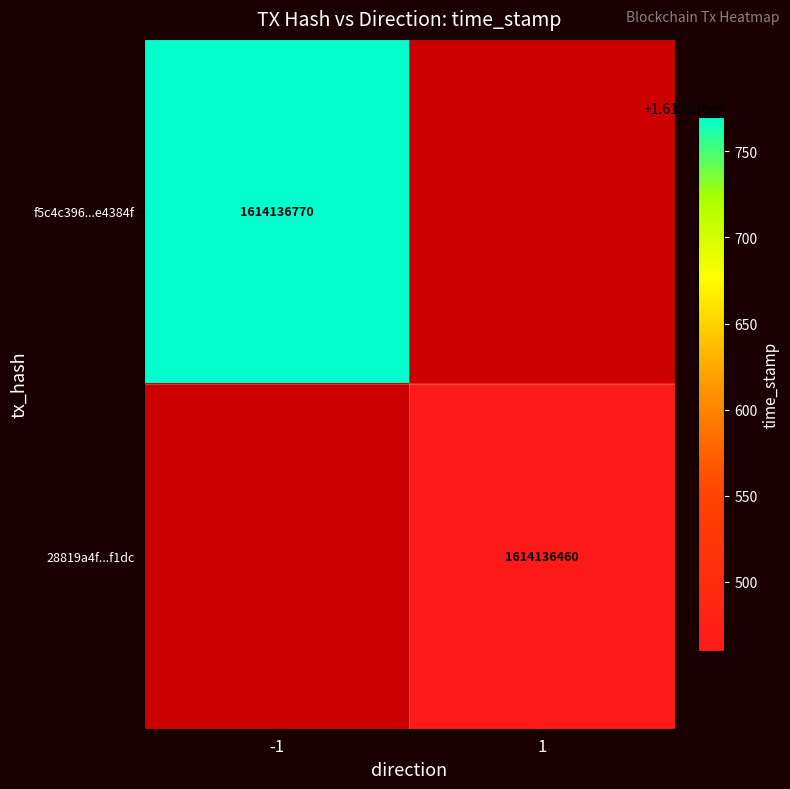

How many values in the f5c4c396589087c33c9265a92262be815e4384f series are below 1614136770?

1